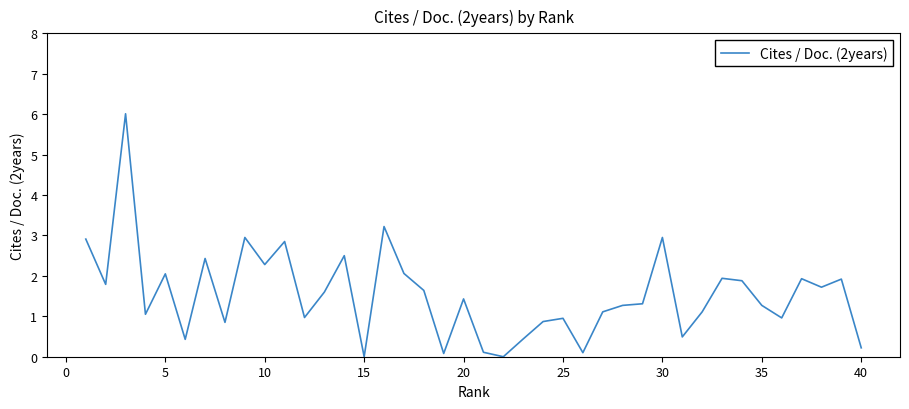

Is this an area chart (filled region under the line)?

No